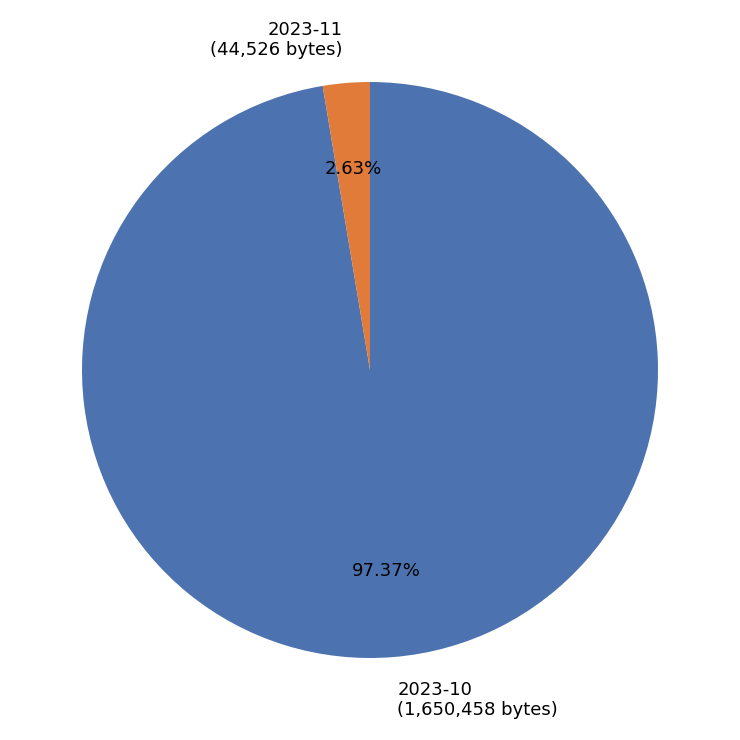

How many segments does this pie chart have?

2